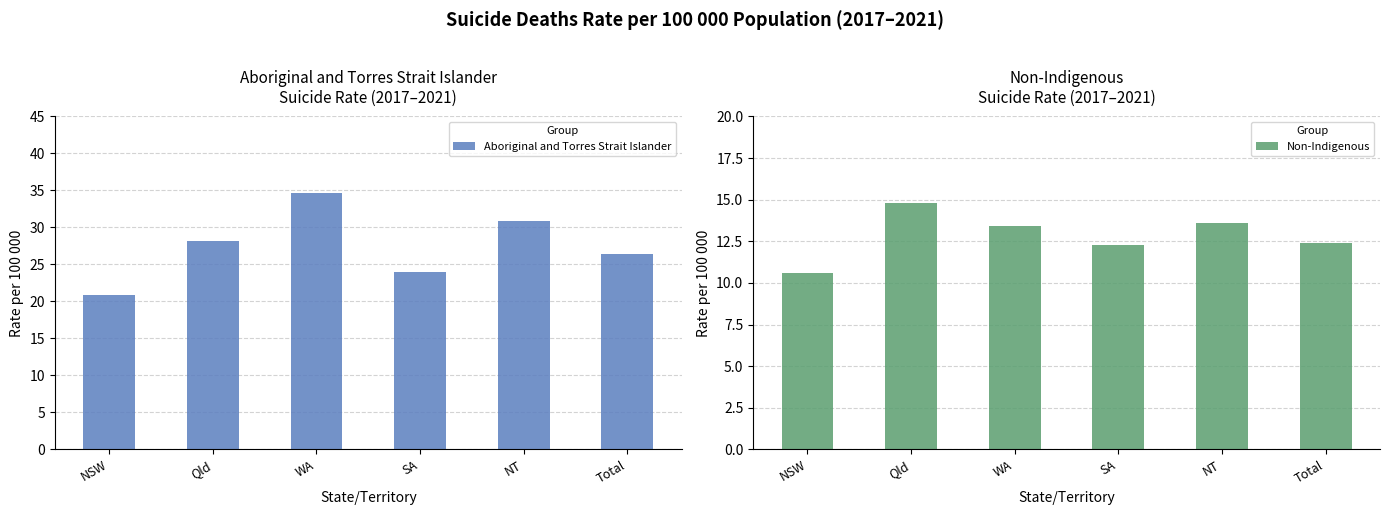

What is the maximum value for Aboriginal and Torres Strait Islander?

34.7